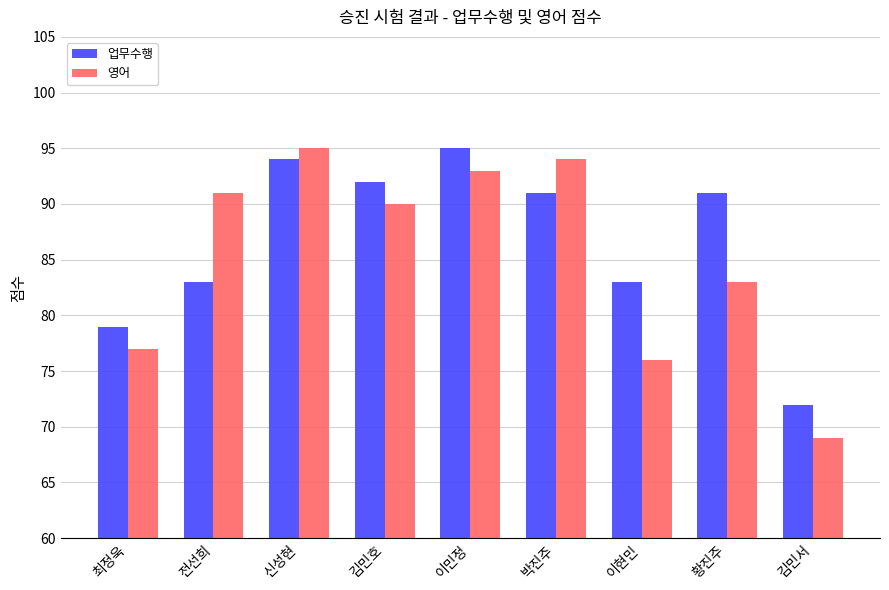

Reading left to right, transcribe all the data shown in this chart.

업무수행: 최정욱=79	전선희=83	신성현=94	김민호=92	이민정=95	박진주=91	이현민=83	황진주=91	김민서=72
영어: 최정욱=77	전선희=91	신성현=95	김민호=90	이민정=93	박진주=94	이현민=76	황진주=83	김민서=69